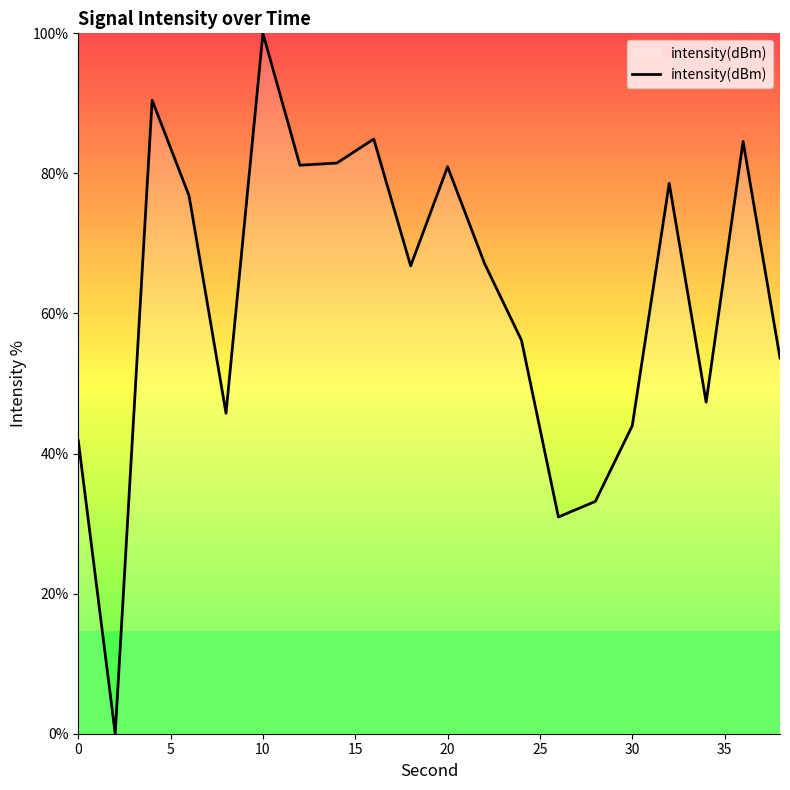

What is the difference between the maximum and minimum values?

100.0